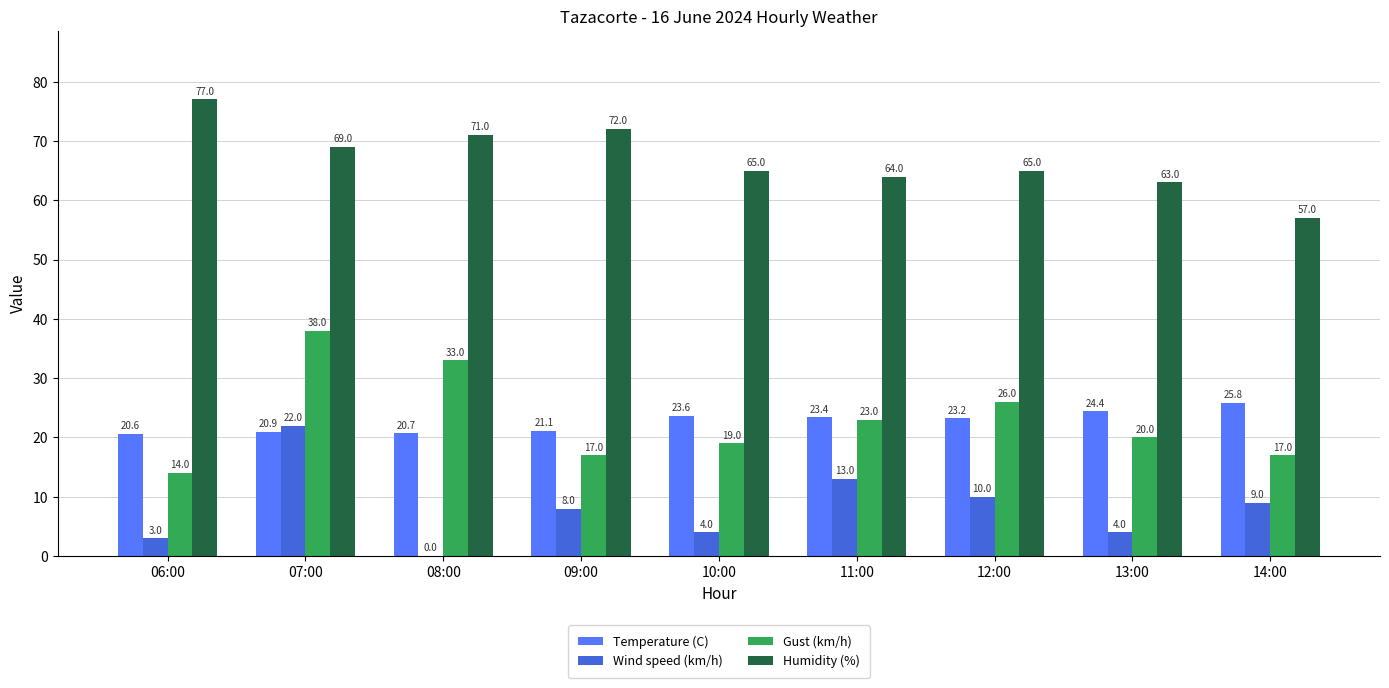

What are all the series names shown in the legend?

Temperature (C), Wind speed (km/h), Gust (km/h), Humidity (%)